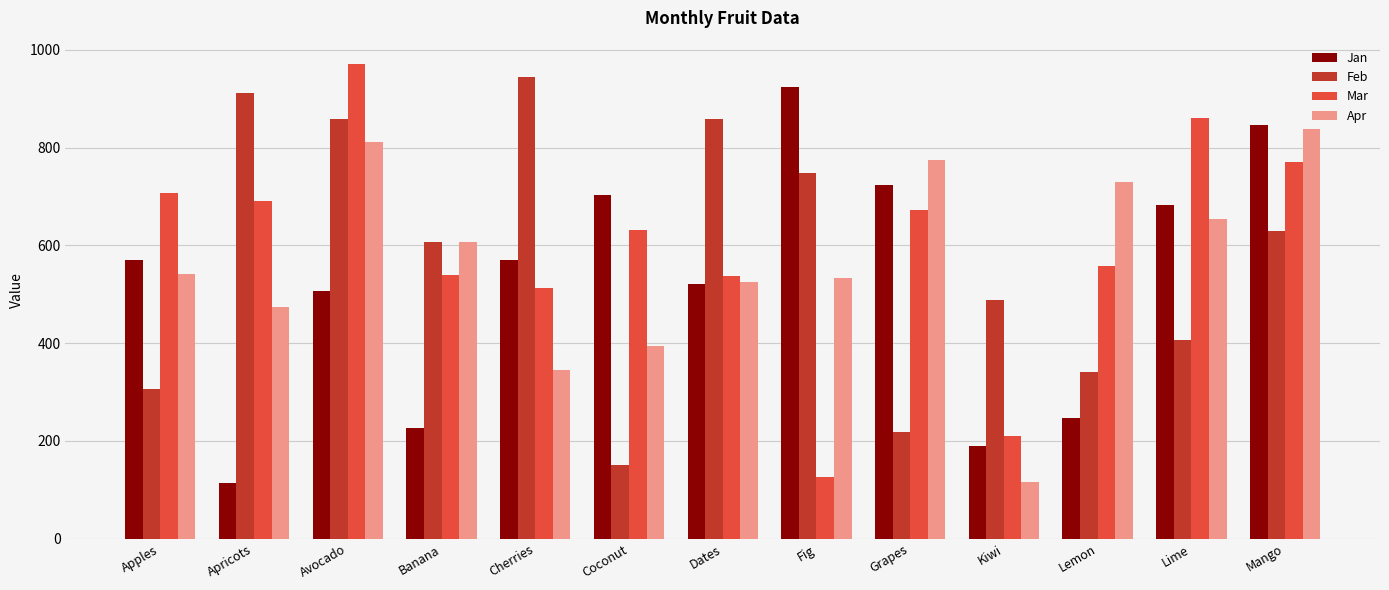

Are the bars horizontal?

No